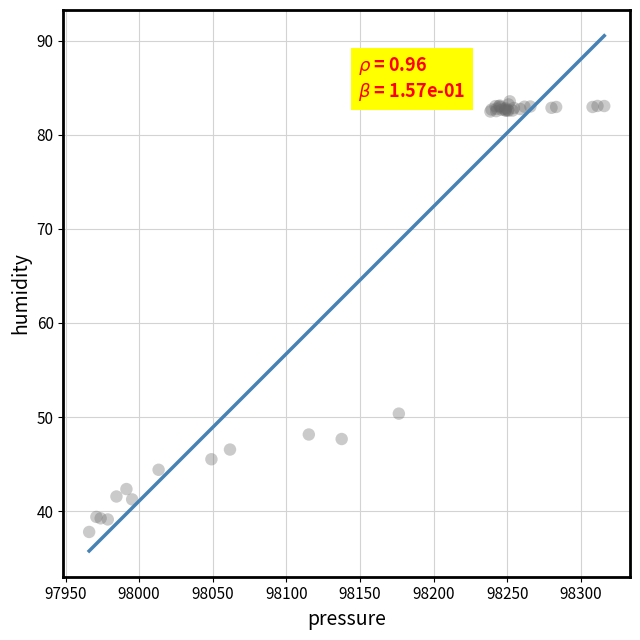

What Y value in the scatter plot is closest to 60?

50.4